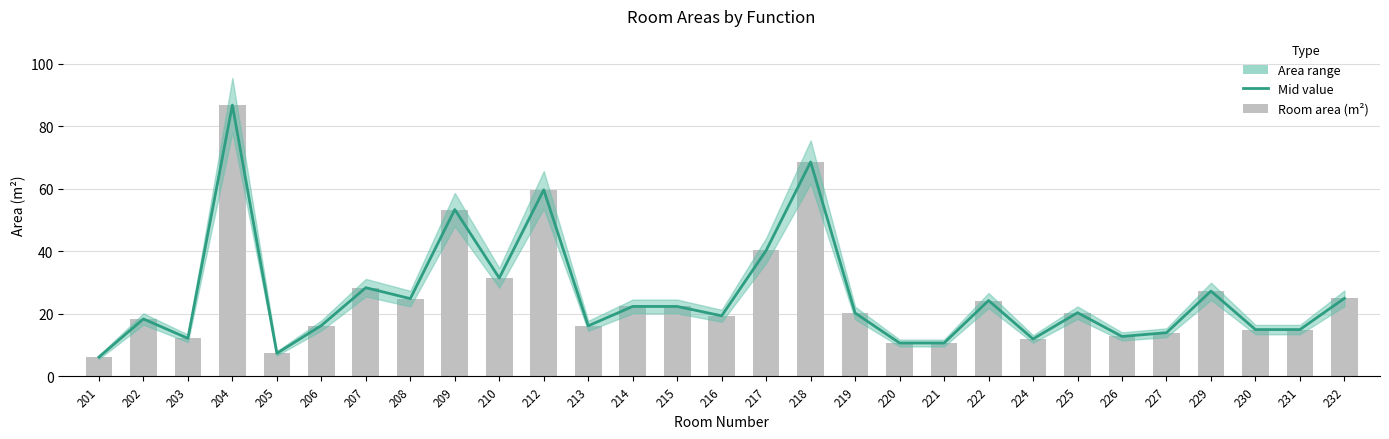

Reading right to left, list all the values displayed in this chart.

lower_bound: 25.0	15.0	15.0	27.3	14.0	12.8	20.4	12.0	24.3	10.7	10.7	20.3	68.6	40.3	19.4	22.4	22.4	16.2	59.7	31.5	53.4	24.9	28.4	16.3	7.4	86.8	12.2	18.4	6.2
mid: 25.0	15.0	15.0	27.3	14.0	12.8	20.4	12.0	24.3	10.7	10.7	20.3	68.6	40.3	19.4	22.4	22.4	16.2	59.7	31.5	53.4	24.9	28.4	16.3	7.4	86.8	12.2	18.4	6.2